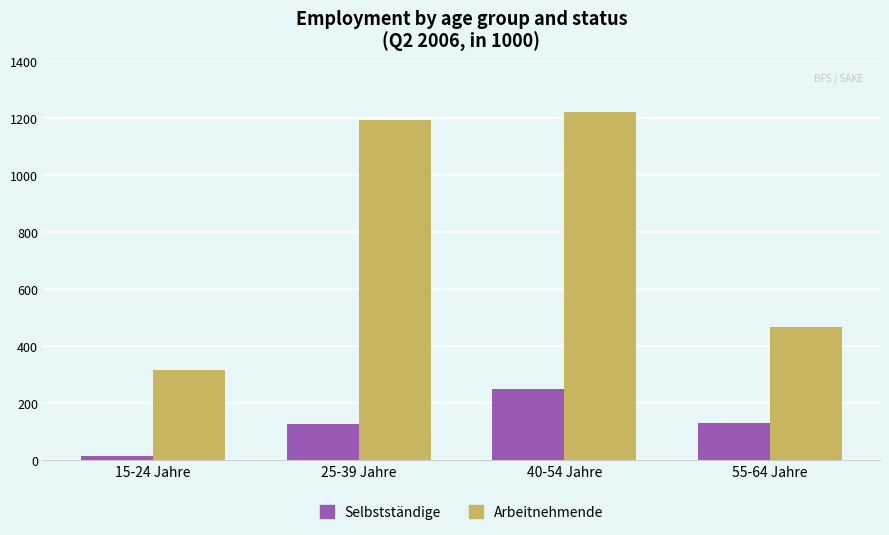

Are the bars horizontal?

No